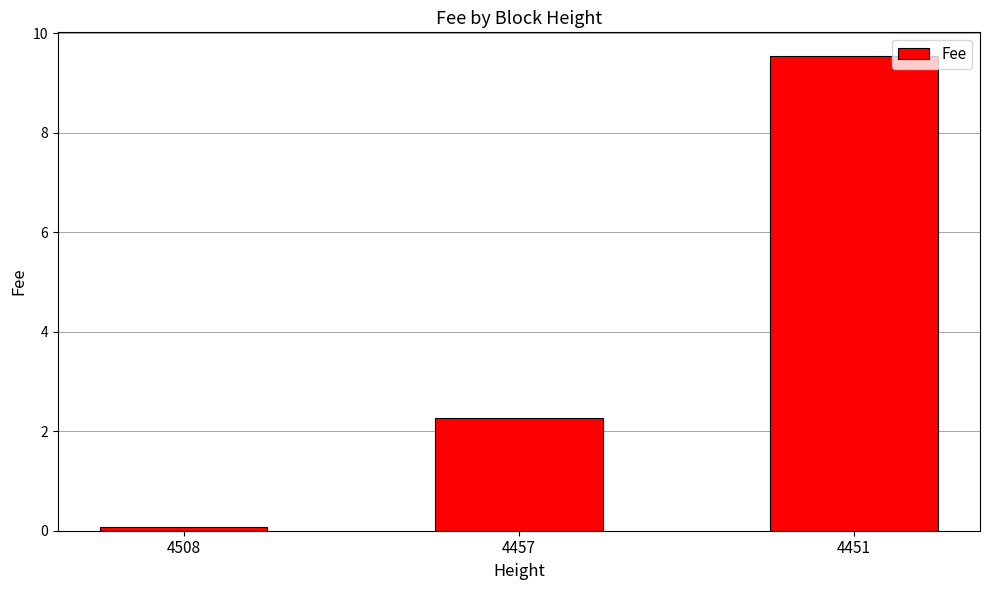

Does the chart contain stacked bars?

No